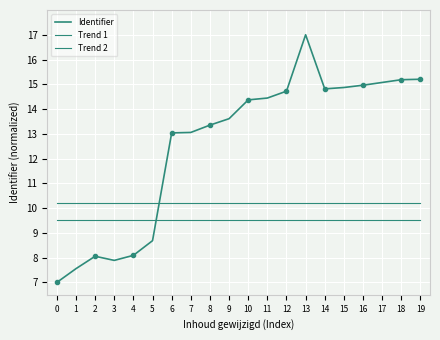

The value of Identifier at 13 is 5.9. True or false?

False